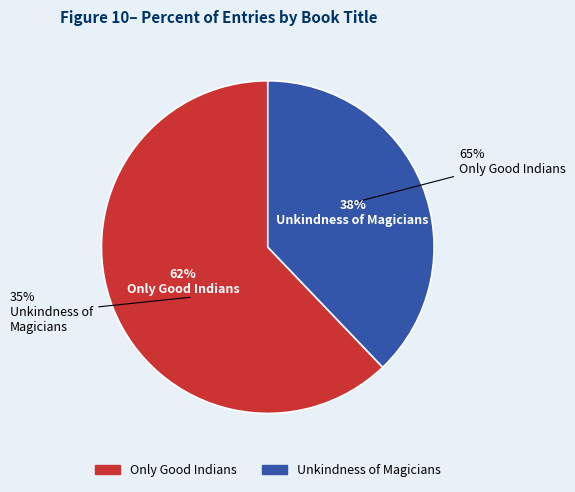

Which category has the biggest portion of the pie?

Only Good Indians